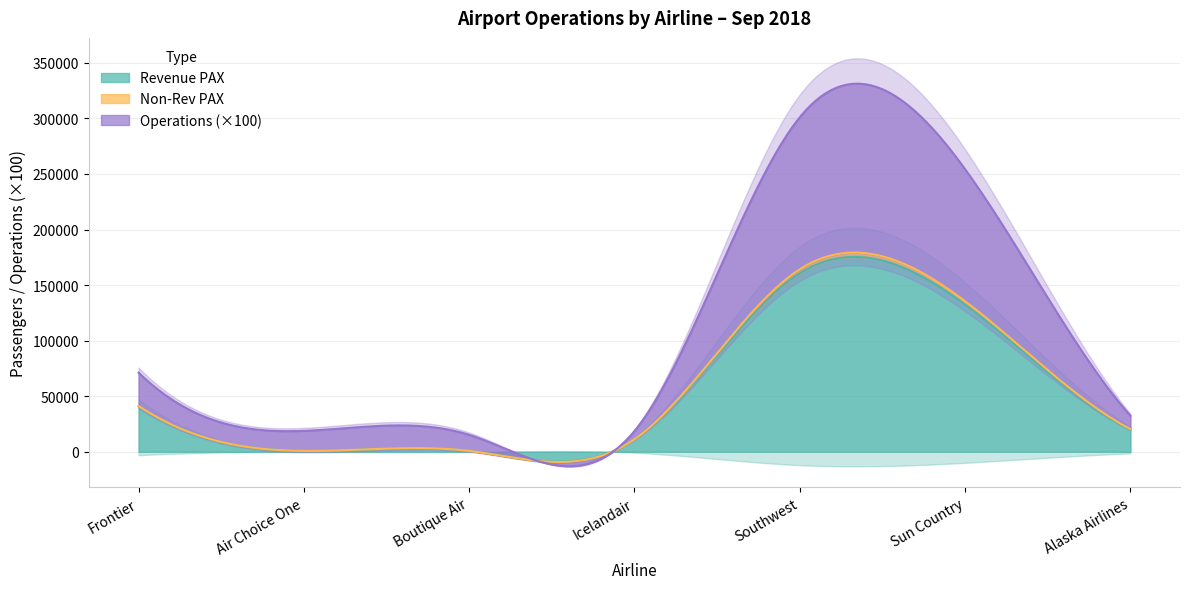

Is it true that Icelandair equals 507 at 10?

True